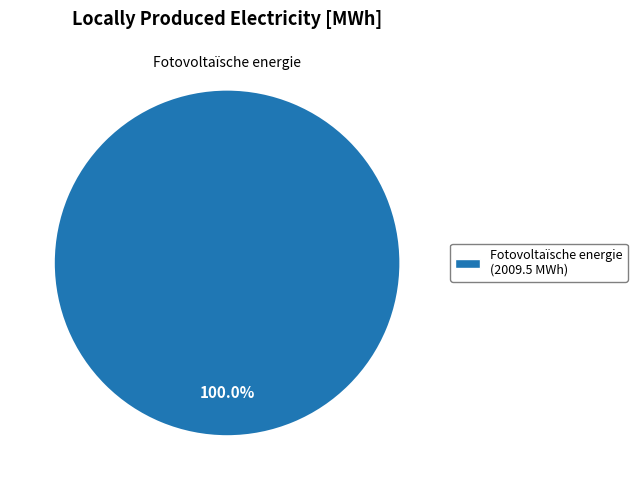

Which category accounts for the majority?

Fotovoltaïsche energie (2009.5 MWh)